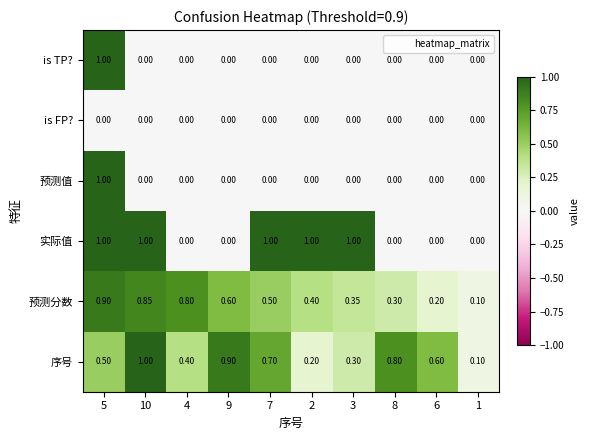

Which series has the largest total across all categories?

序号